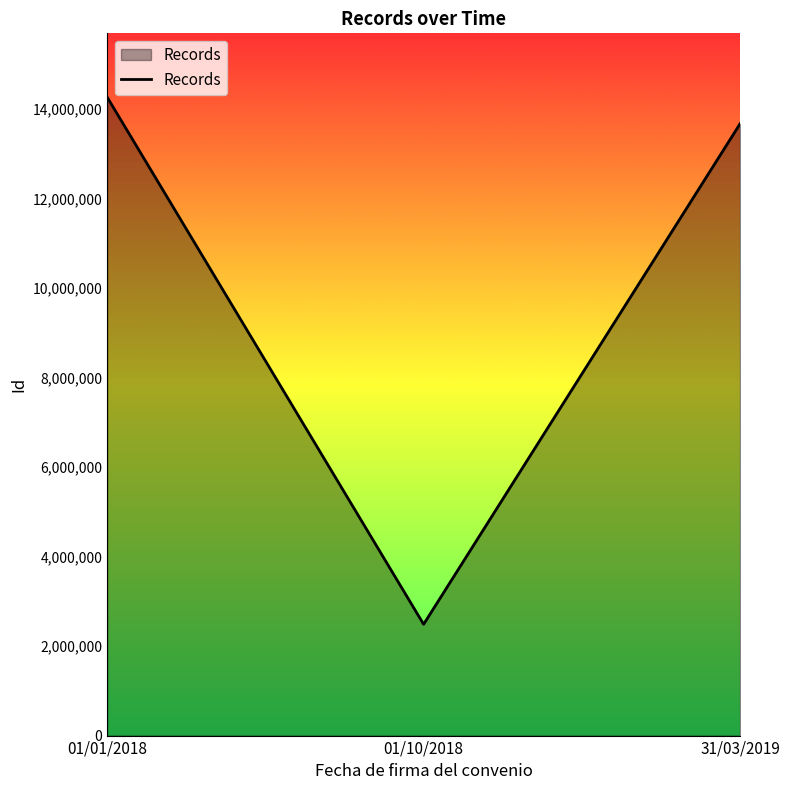

What is the difference between the second highest and minimum values?

11180078